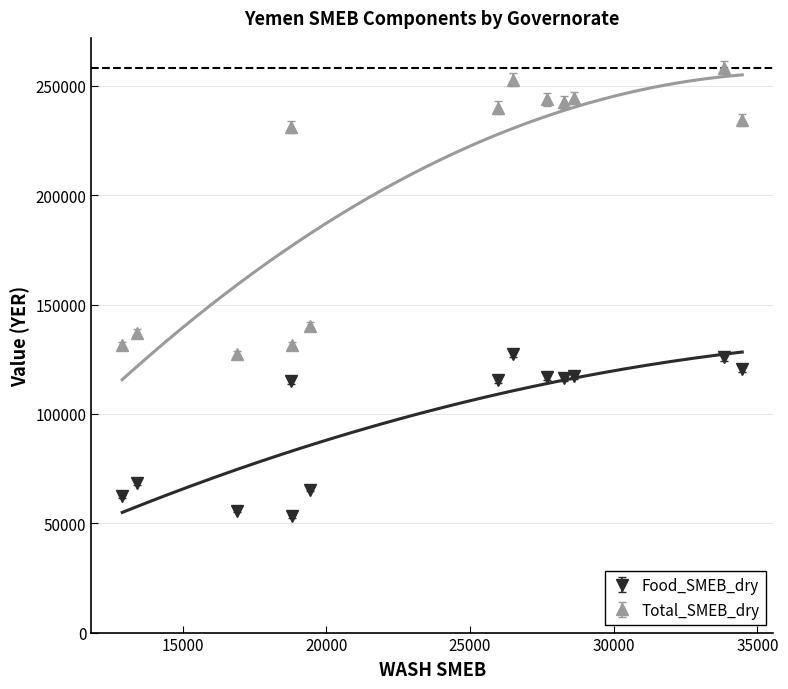

True or false: Total_SMEB_dry and Food_SMEB_dry cross at least once.

False